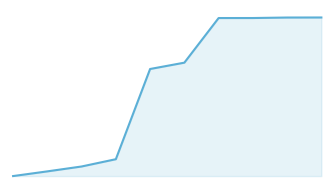

Does the chart display data point markers on the line(s)?

No